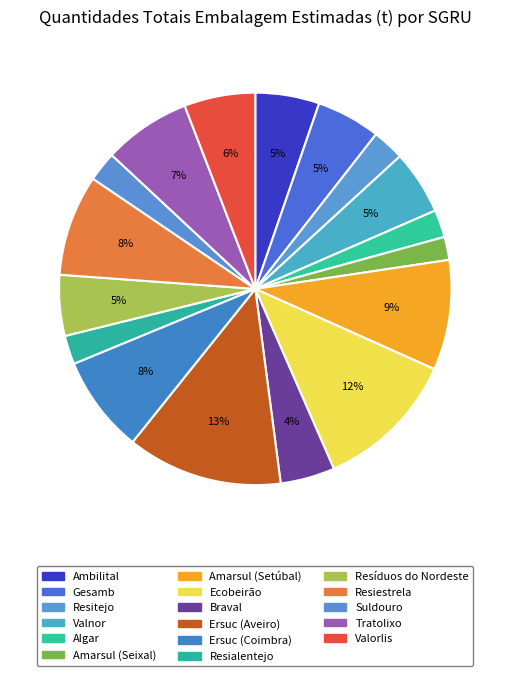

Count the number of slices in the pie.

17